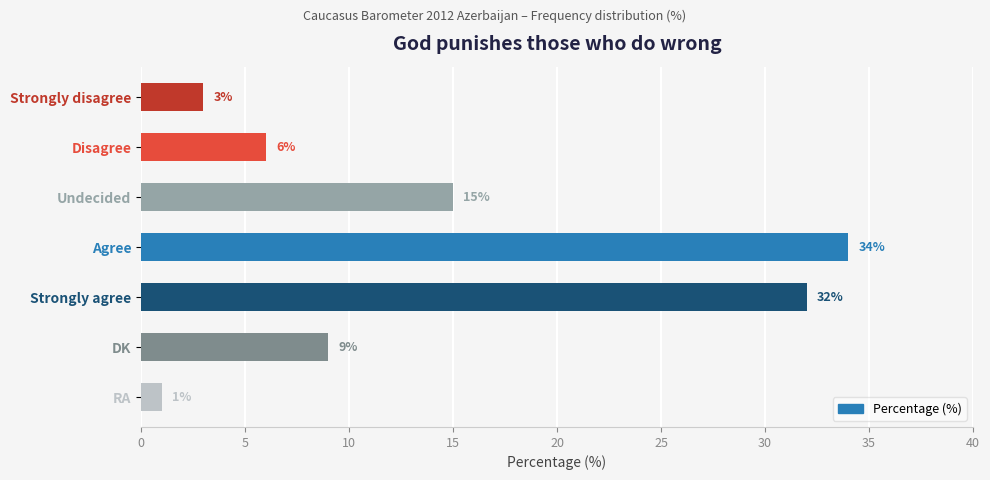

What is the maximum value shown in the chart?

34